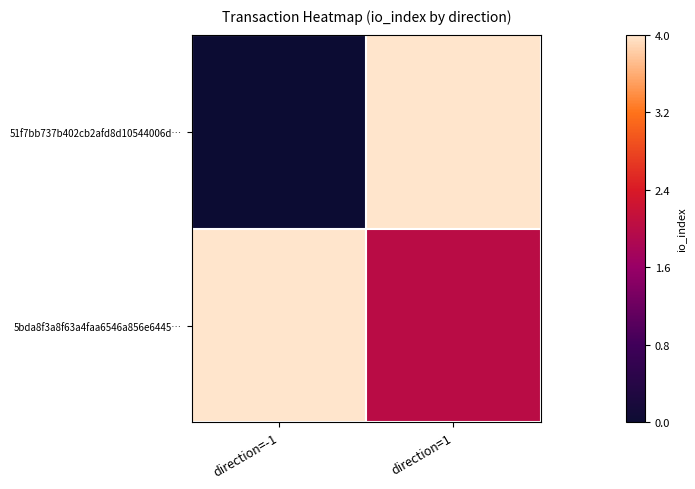

Which series has the largest range (max minus min)?

51f7bb737b402cb2afd8d10544006d…